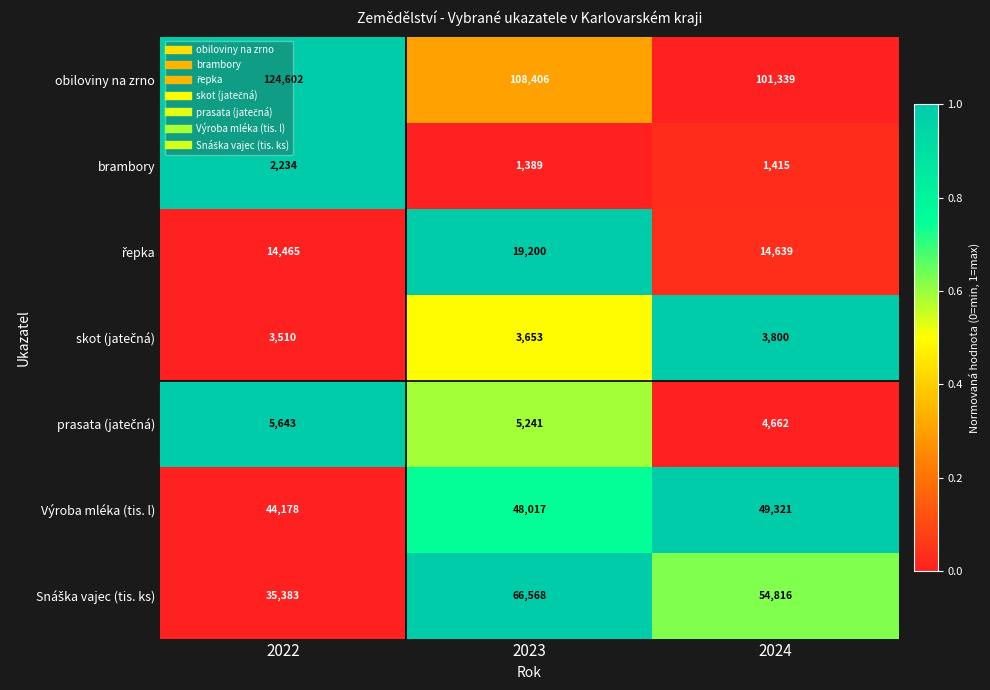

How many categories are shown in the chart?

3